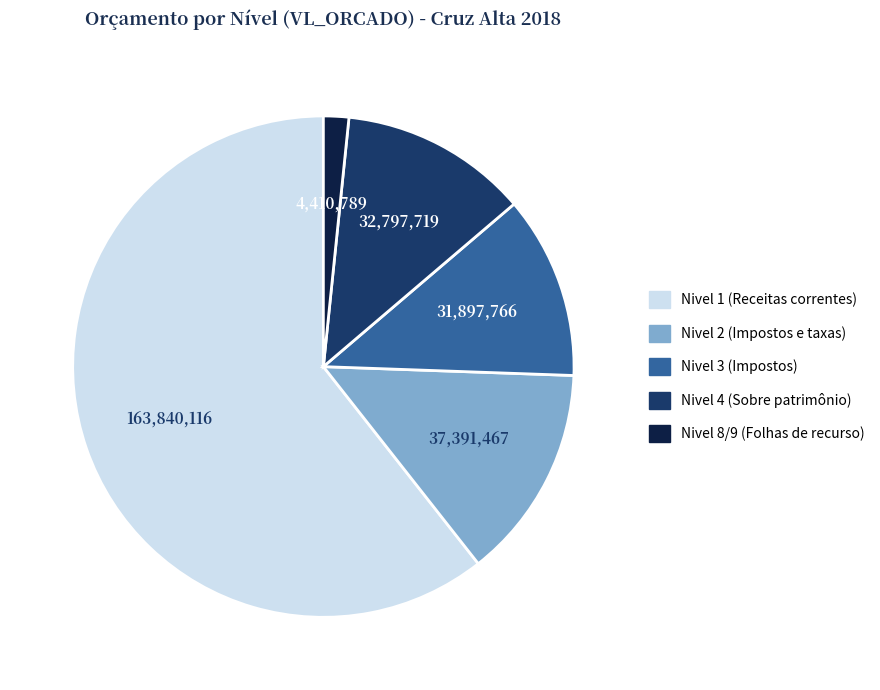

Which has a higher value, Nivel 4 (Sobre patrimônio) or Nivel 8/9 (Folhas de recurso)?

Nivel 4 (Sobre patrimônio)